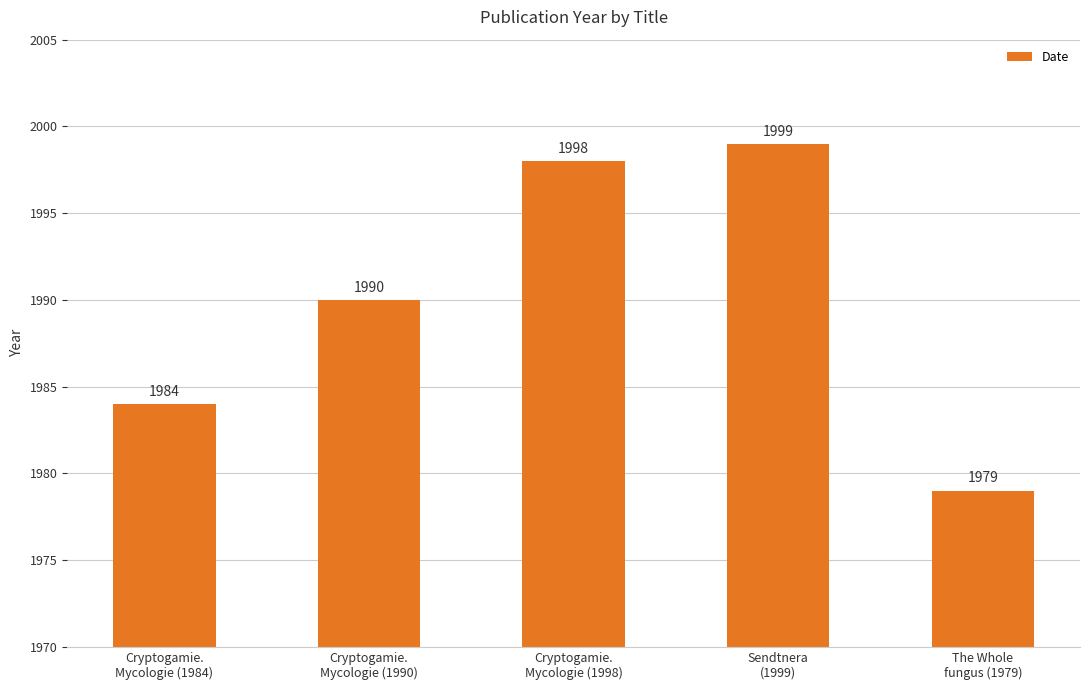

At which category does the chart reach its minimum across all series?

The Whole
fungus (1979)